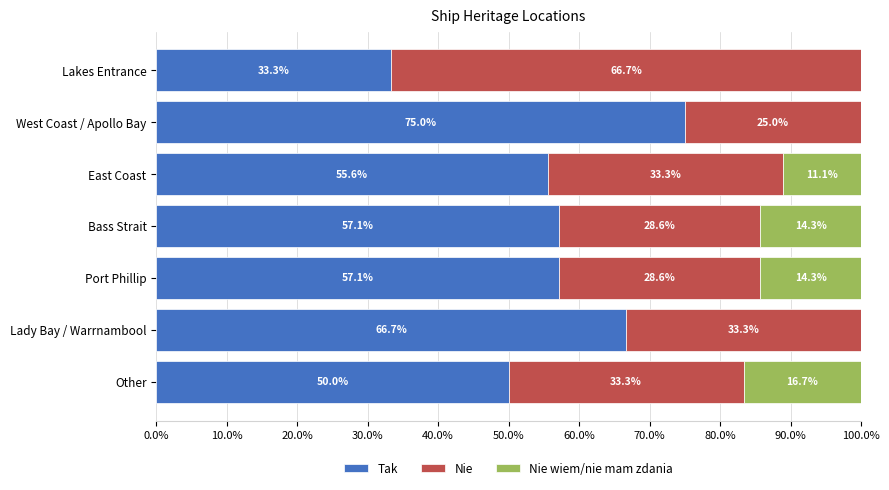

At which label is Tak closest to 54?

East Coast